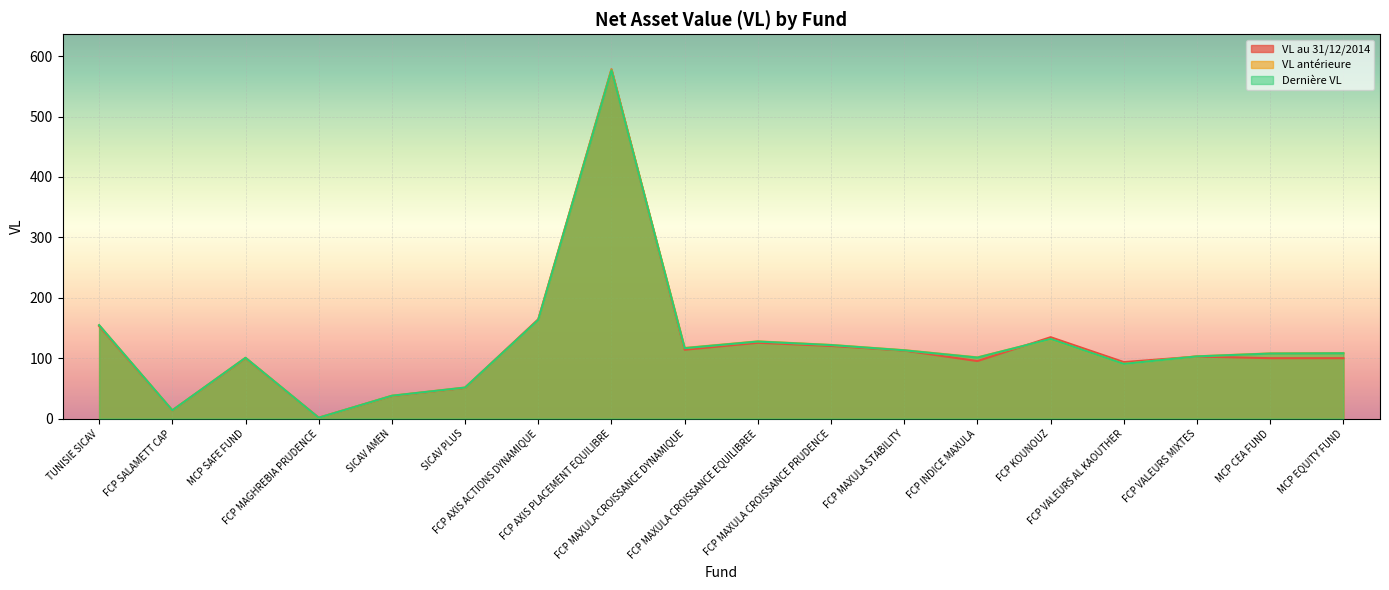

How many lines are shown in the chart?

3